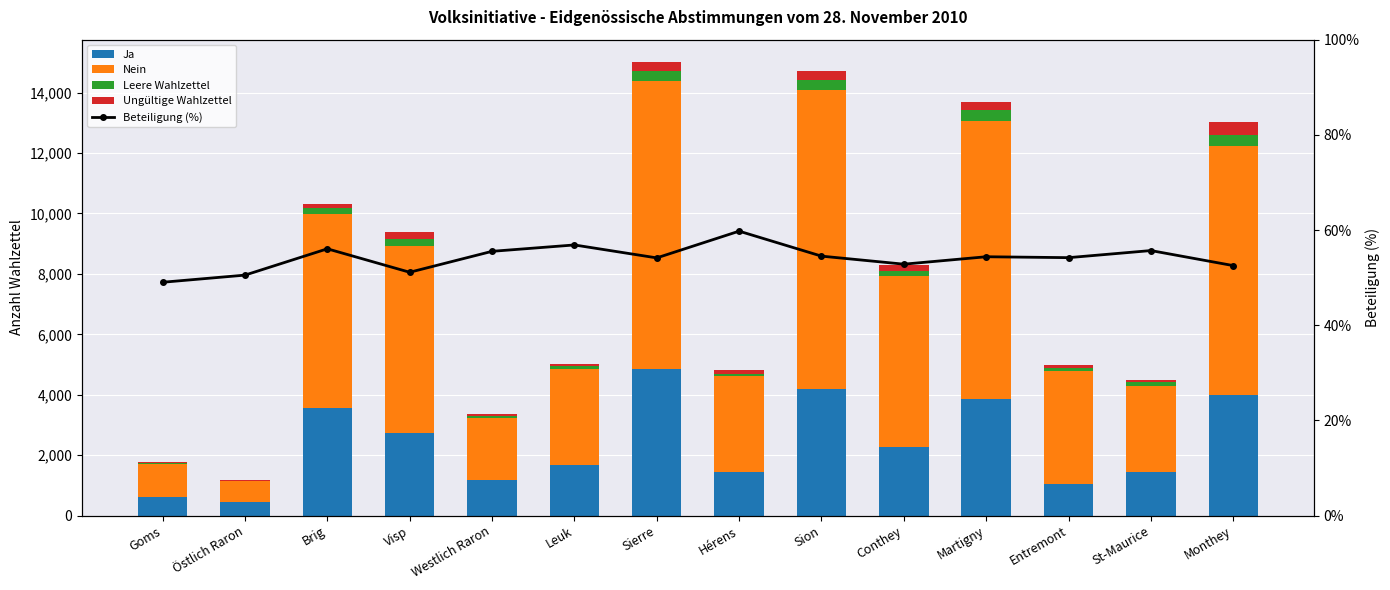

What is the total value across all series at Entremont?

5023.2